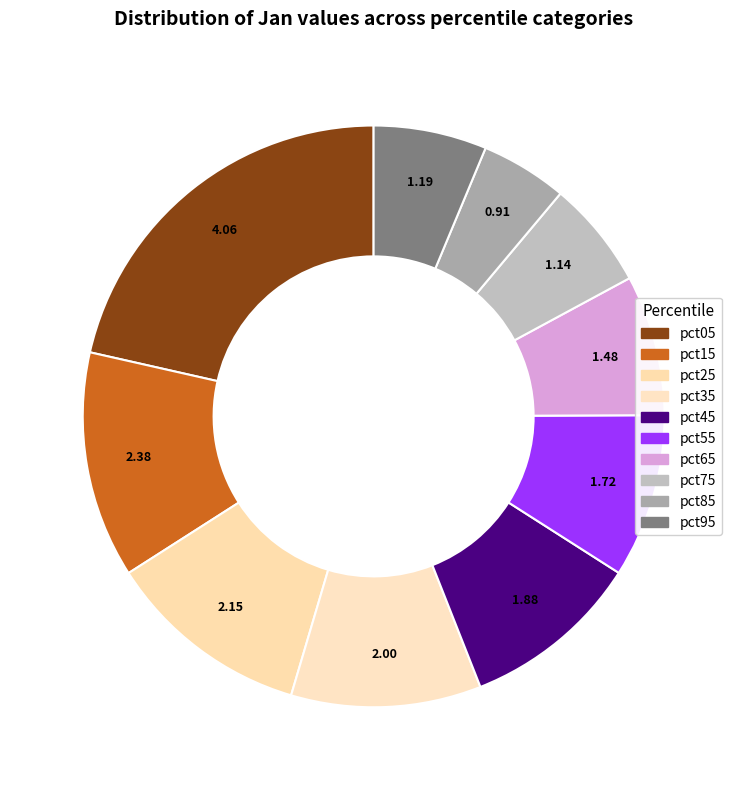

What percentage do pct25 and pct35 together represent?

21.9%